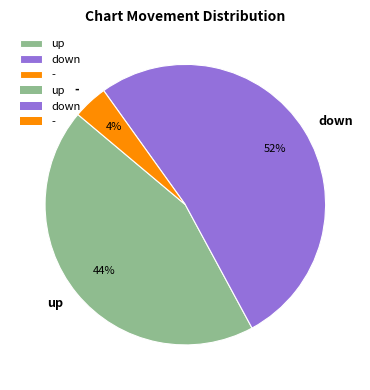

To the nearest percent, what is the combined percentage of - and up?

48%